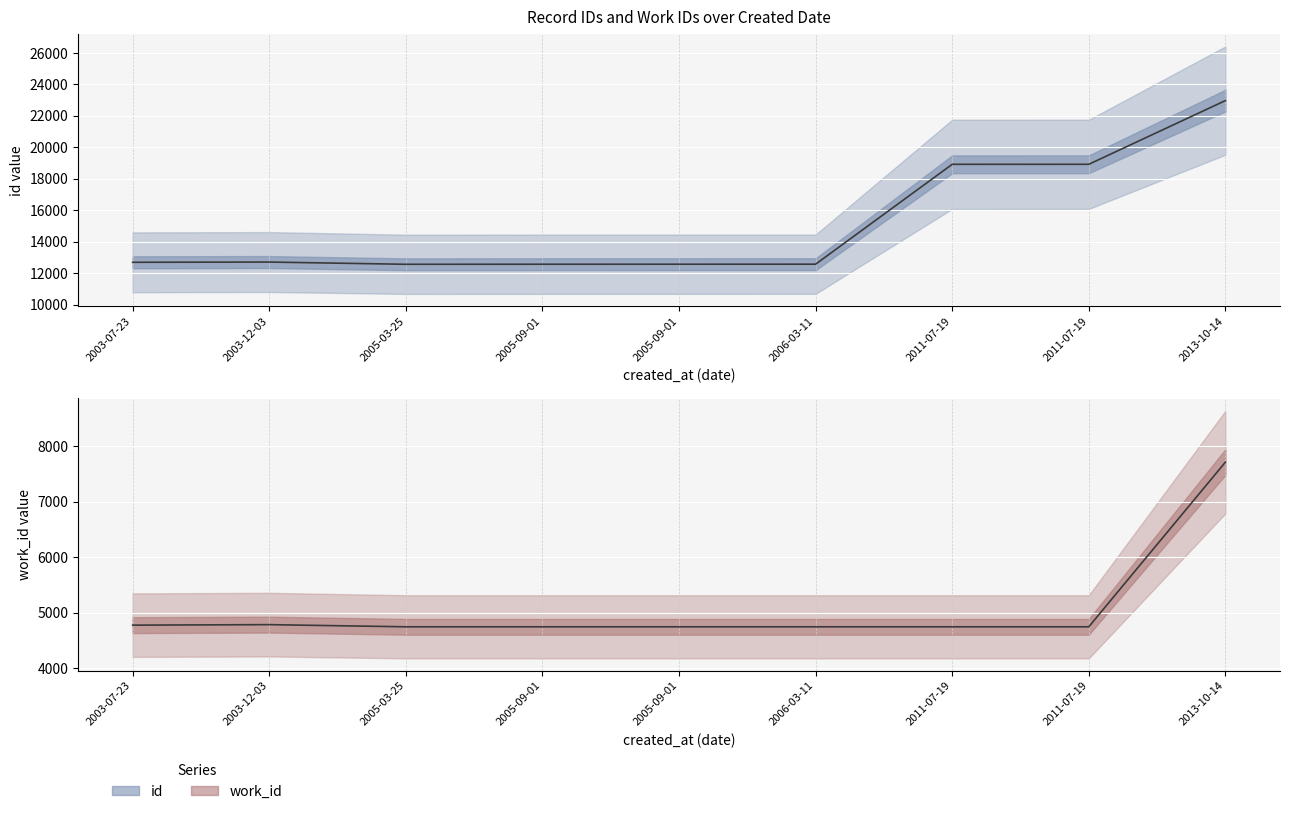

What is the maximum value shown in the chart?

22971